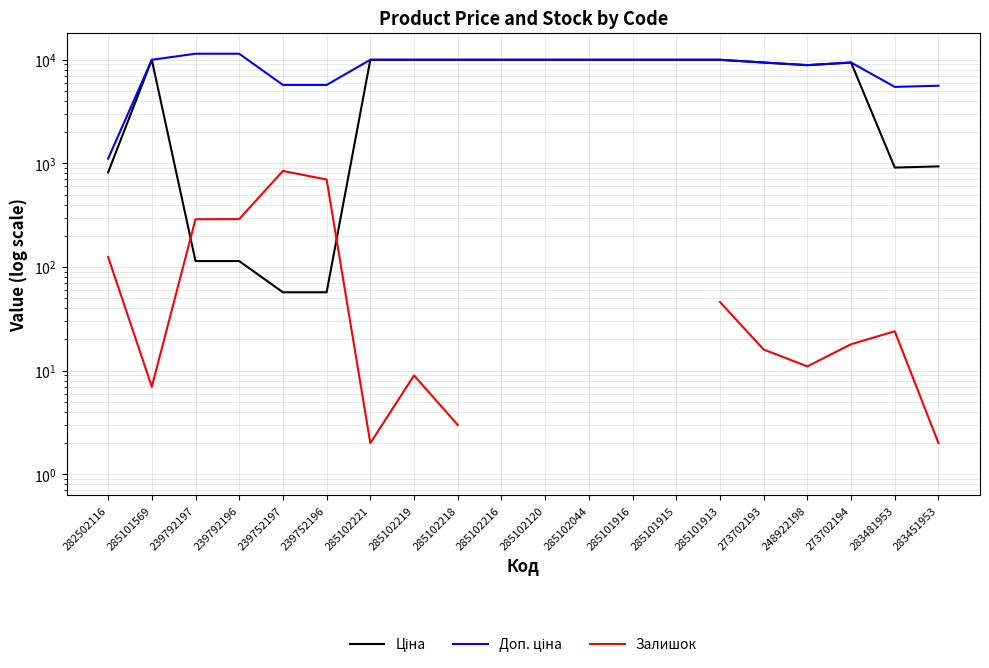

What is the label of the 12th point from the right?

285102218